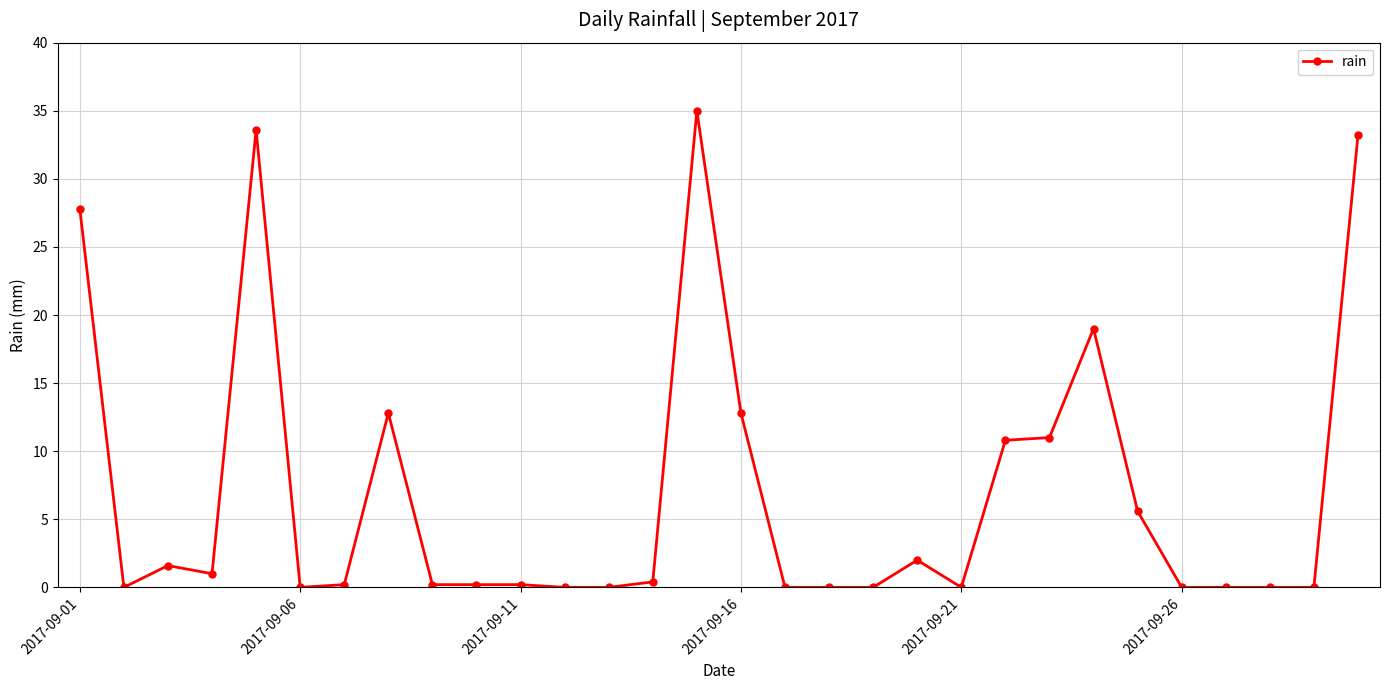

What is the value of the 22nd point from the left?

10.8